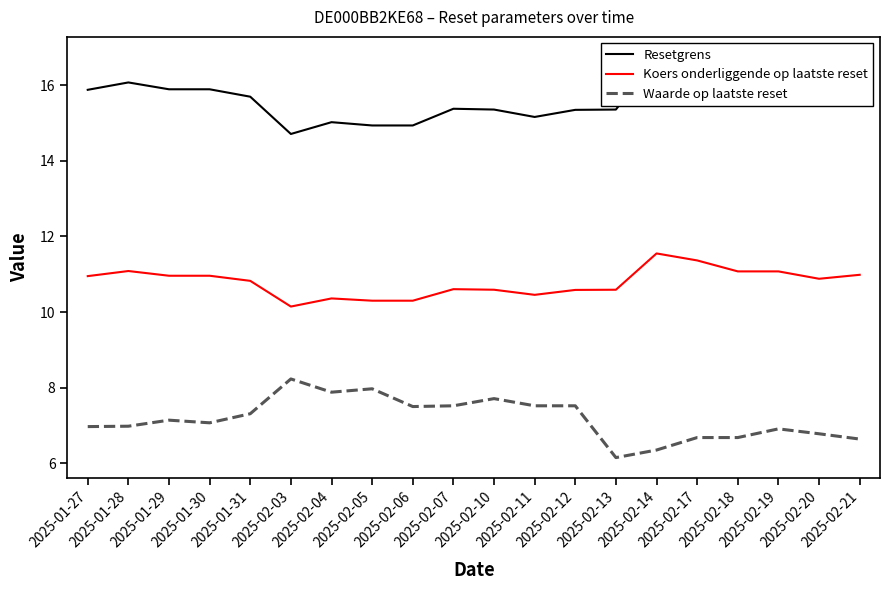

Reading right to left, list all the values displayed in this chart.

Resetgrens: 2025-02-21=15.9	2025-02-20=15.8	2025-02-19=16.1	2025-02-18=16.1	2025-02-17=16.5	2025-02-14=16.7	2025-02-13=15.4	2025-02-12=15.3	2025-02-11=15.2	2025-02-10=15.4	2025-02-07=15.4	2025-02-06=14.9	2025-02-05=14.9	2025-02-04=15.0	2025-02-03=14.7	2025-01-31=15.7	2025-01-30=15.9	2025-01-29=15.9	2025-01-28=16.1	2025-01-27=15.9
Koers onderliggende op laatste reset: 2025-02-21=11.0	2025-02-20=10.9	2025-02-19=11.1	2025-02-18=11.1	2025-02-17=11.4	2025-02-14=11.6	2025-02-13=10.6	2025-02-12=10.6	2025-02-11=10.5	2025-02-10=10.6	2025-02-07=10.6	2025-02-06=10.3	2025-02-05=10.3	2025-02-04=10.4	2025-02-03=10.1	2025-01-31=10.8	2025-01-30=11.0	2025-01-29=11.0	2025-01-28=11.1	2025-01-27=10.9
Waarde op laatste reset: 2025-02-21=6.6	2025-02-20=6.8	2025-02-19=6.9	2025-02-18=6.7	2025-02-17=6.7	2025-02-14=6.3	2025-02-13=6.2	2025-02-12=7.5	2025-02-11=7.5	2025-02-10=7.7	2025-02-07=7.5	2025-02-06=7.5	2025-02-05=8.0	2025-02-04=7.9	2025-02-03=8.2	2025-01-31=7.3	2025-01-30=7.1	2025-01-29=7.1	2025-01-28=7.0	2025-01-27=7.0